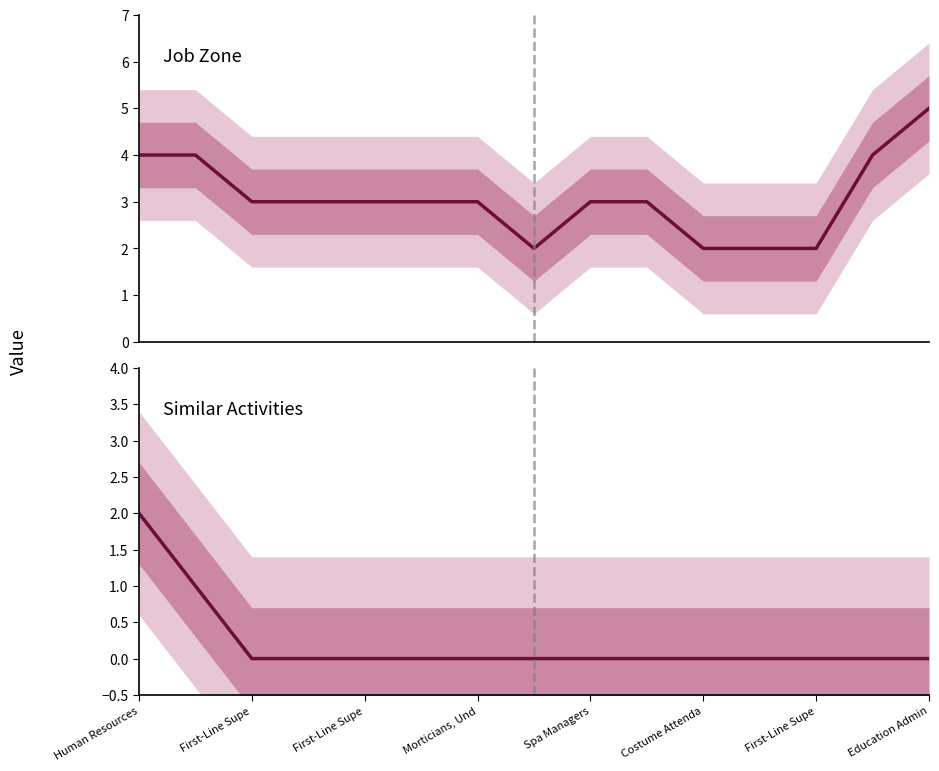

At which label does Job Zone first exceed 3?

Human Resources